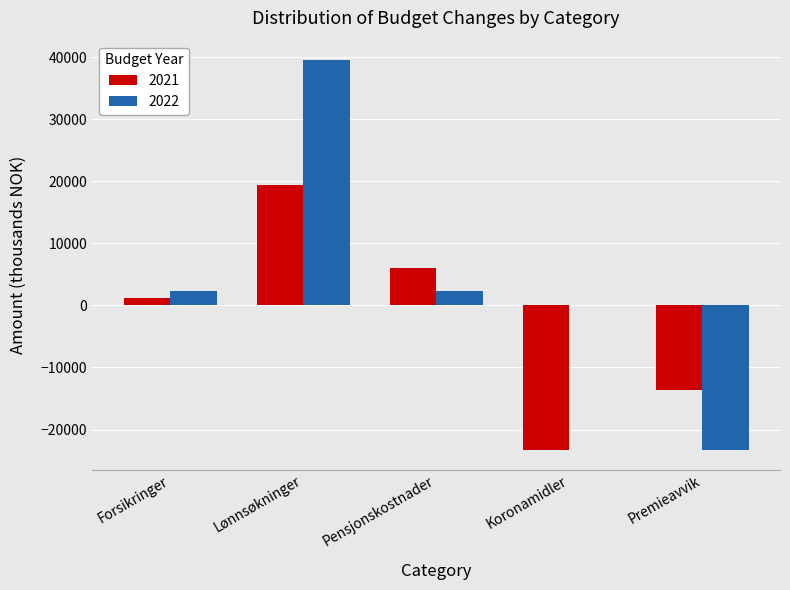

How many data points does each series have?

5